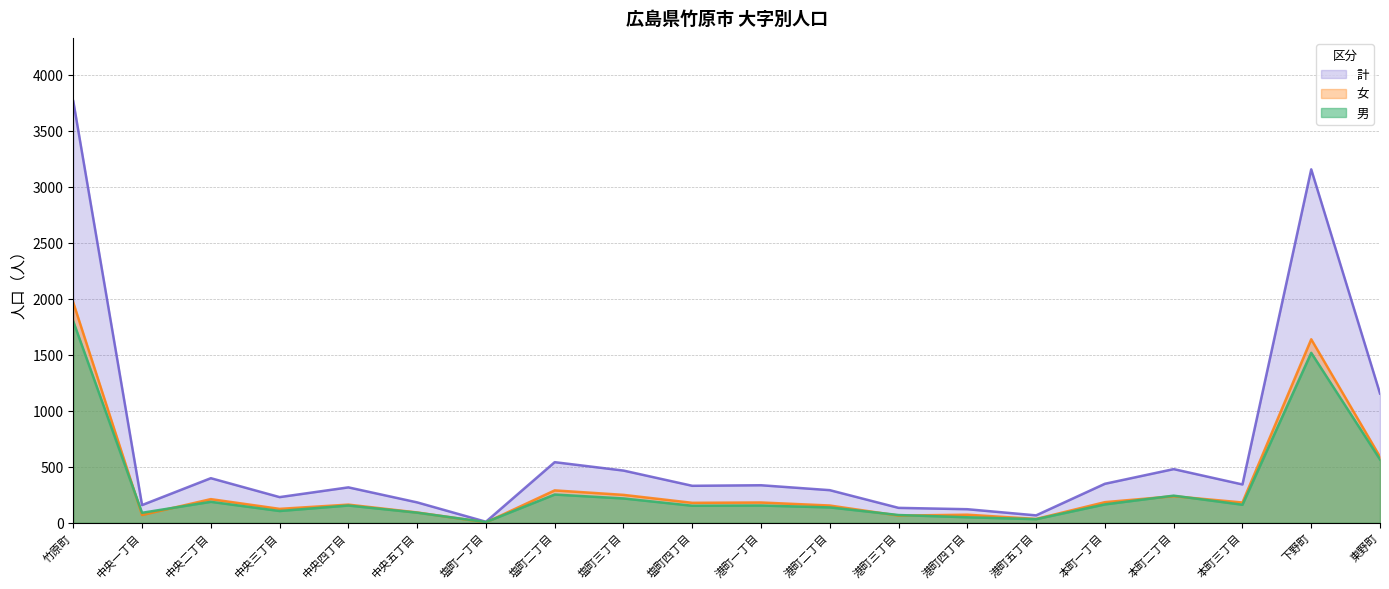

What is the difference between the maximum and minimum values in the 男 series?

1792